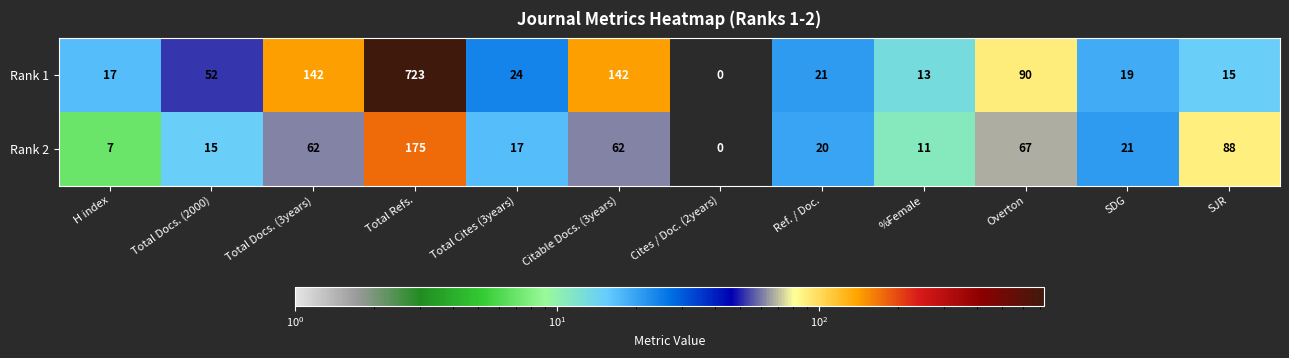

Reading left to right, transcribe all the data shown in this chart.

Rank 1: H index=17	Total Docs. (2000)=52	Total Docs. (3years)=142	Total Refs.=723	Total Cites (3years)=24	Citable Docs. (3years)=142	Cites / Doc. (2years)=0	Ref. / Doc.=21	%Female=13	Overton=90	SDG=19	SJR=15
Rank 2: H index=7	Total Docs. (2000)=15	Total Docs. (3years)=62	Total Refs.=175	Total Cites (3years)=17	Citable Docs. (3years)=62	Cites / Doc. (2years)=0	Ref. / Doc.=20	%Female=11	Overton=67	SDG=21	SJR=88